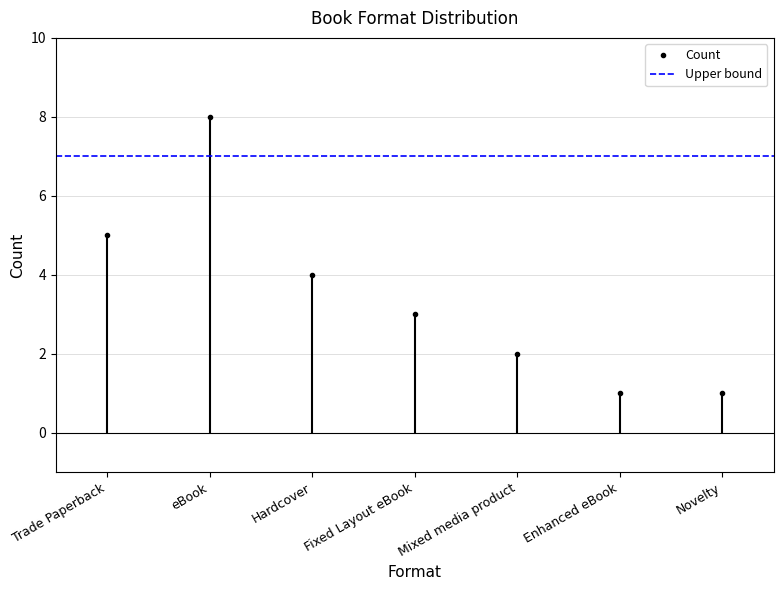

Reading right to left, what are all the values shown in this chart?

1	1	2	3	4	8	5